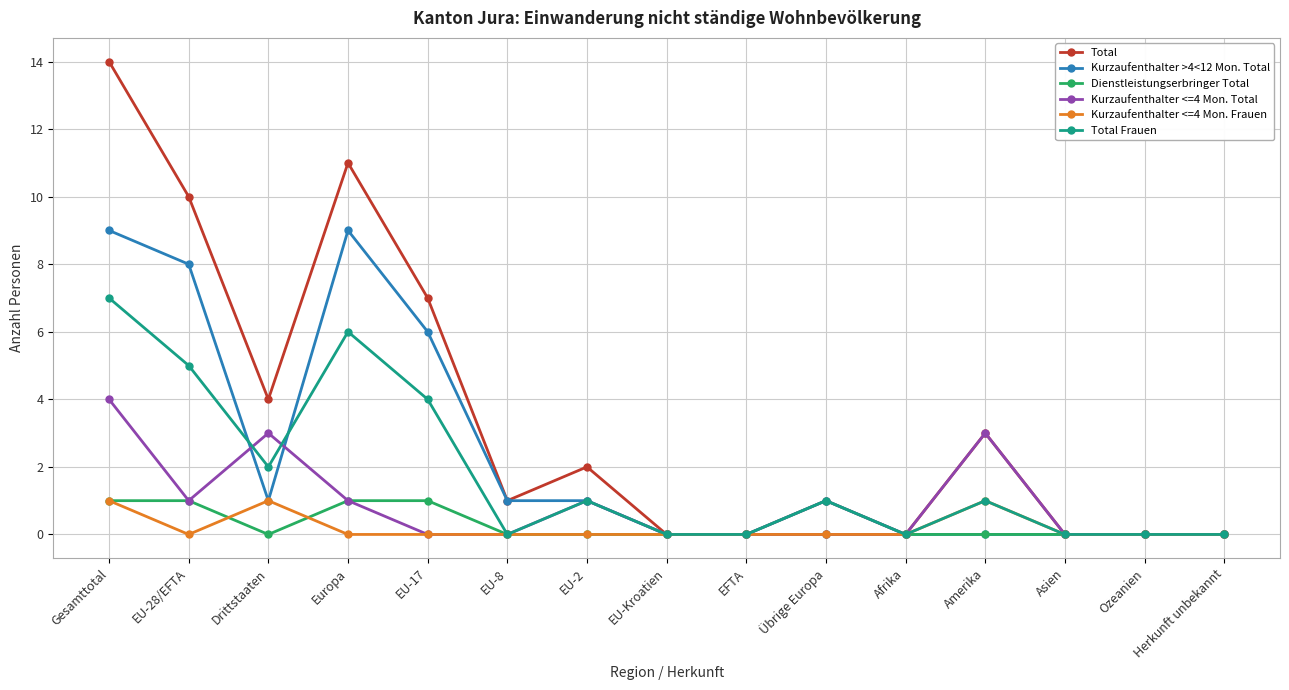

Between EU-17 and Afrika, which series saw the biggest shift?

Total